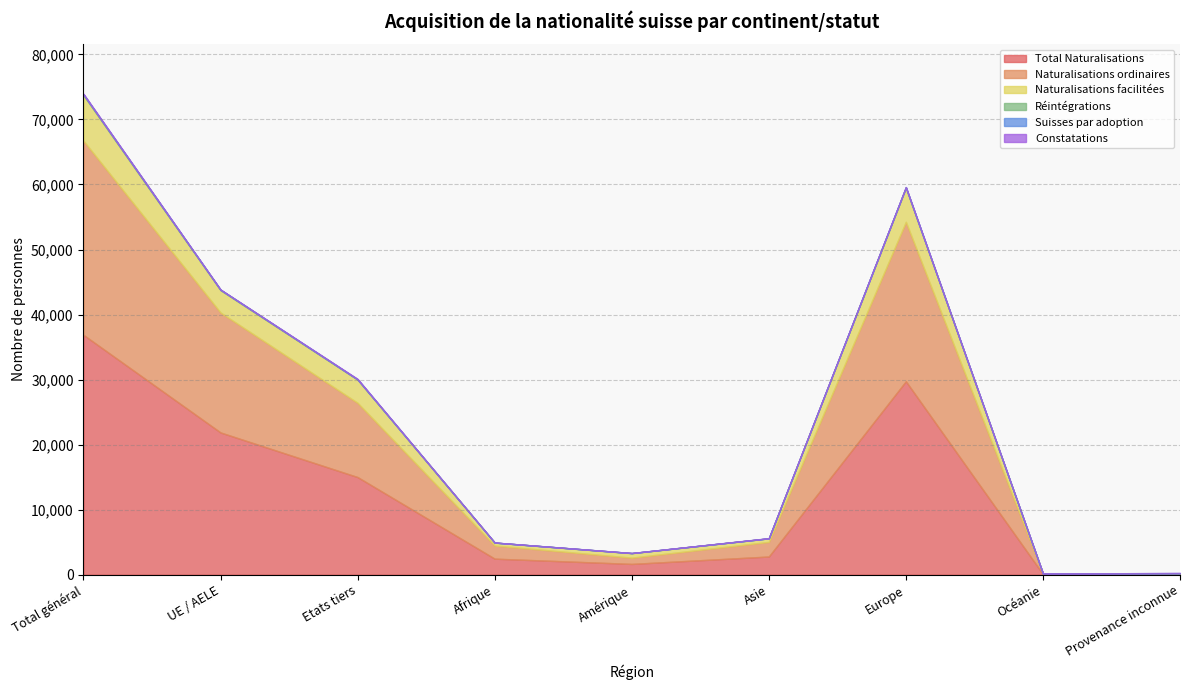

Where does the Naturalisations ordinaires series first go above 2251?

Total général